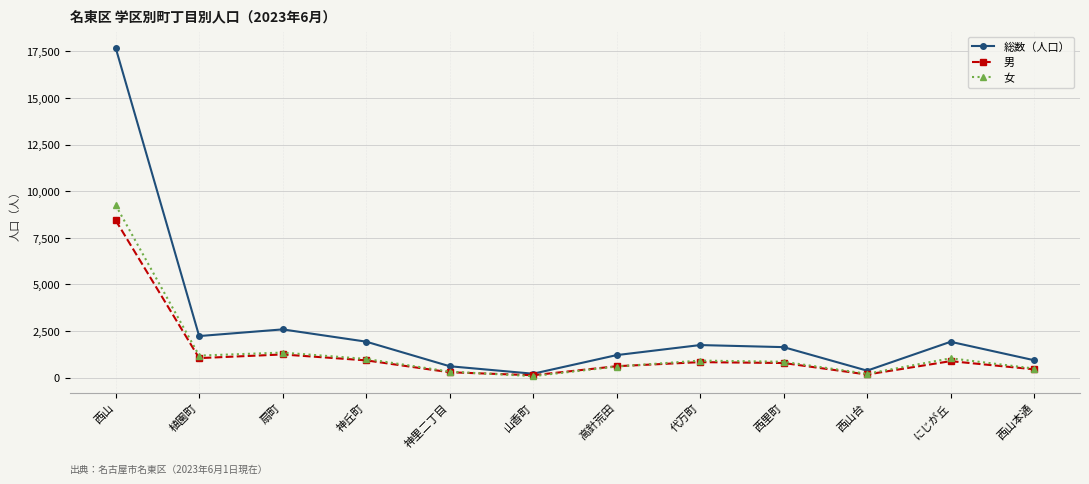

How many categories are shown in the chart?

12